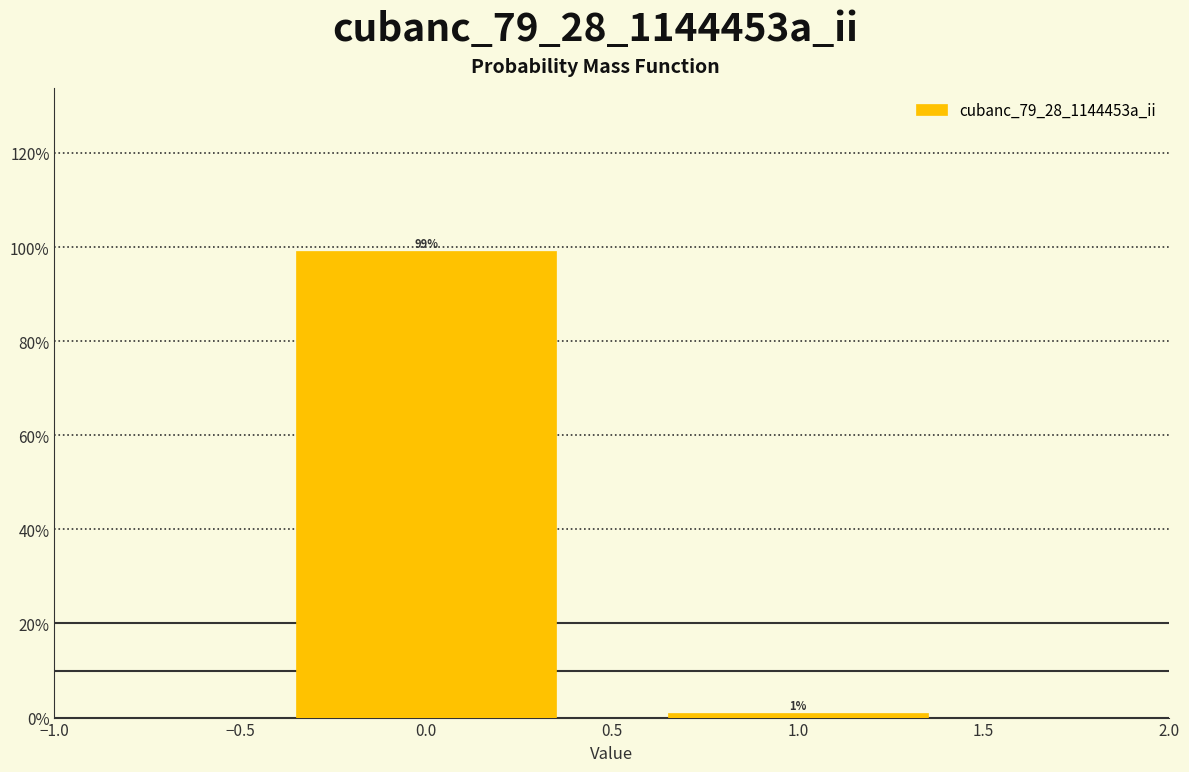

The value at 0.0 is 62.5. True or false?

False